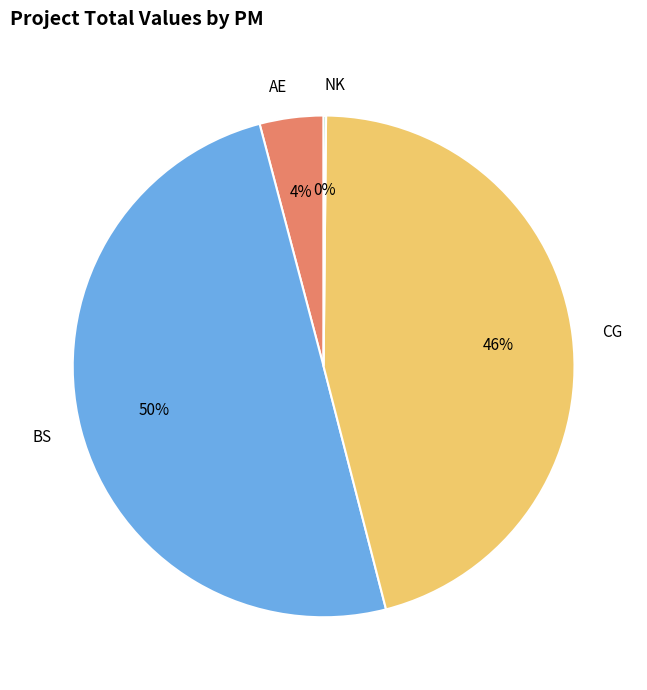

To the nearest percent, what is the combined percentage of BS and CG?

96%